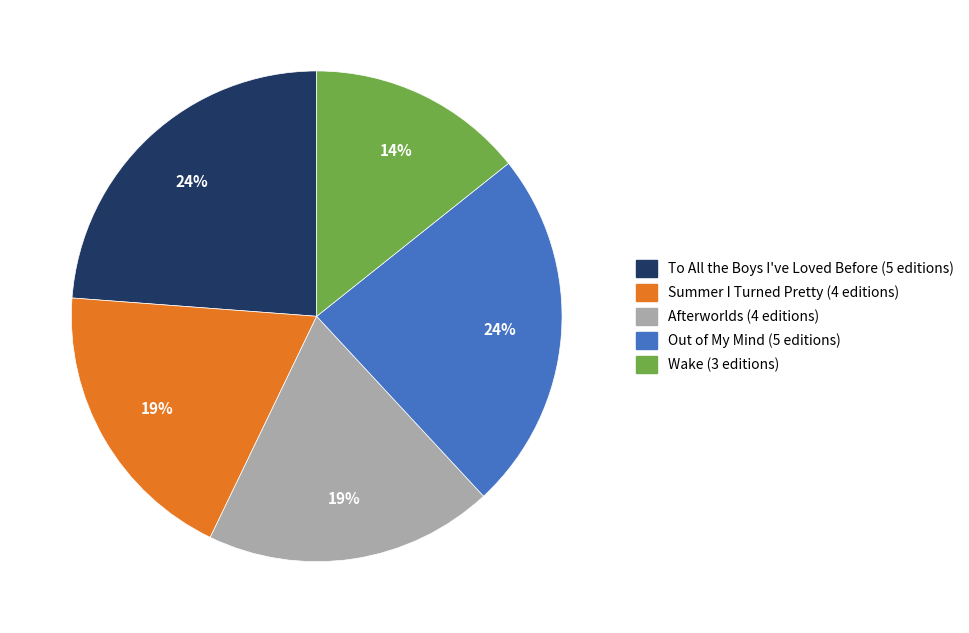

How many slices are in this pie chart?

5